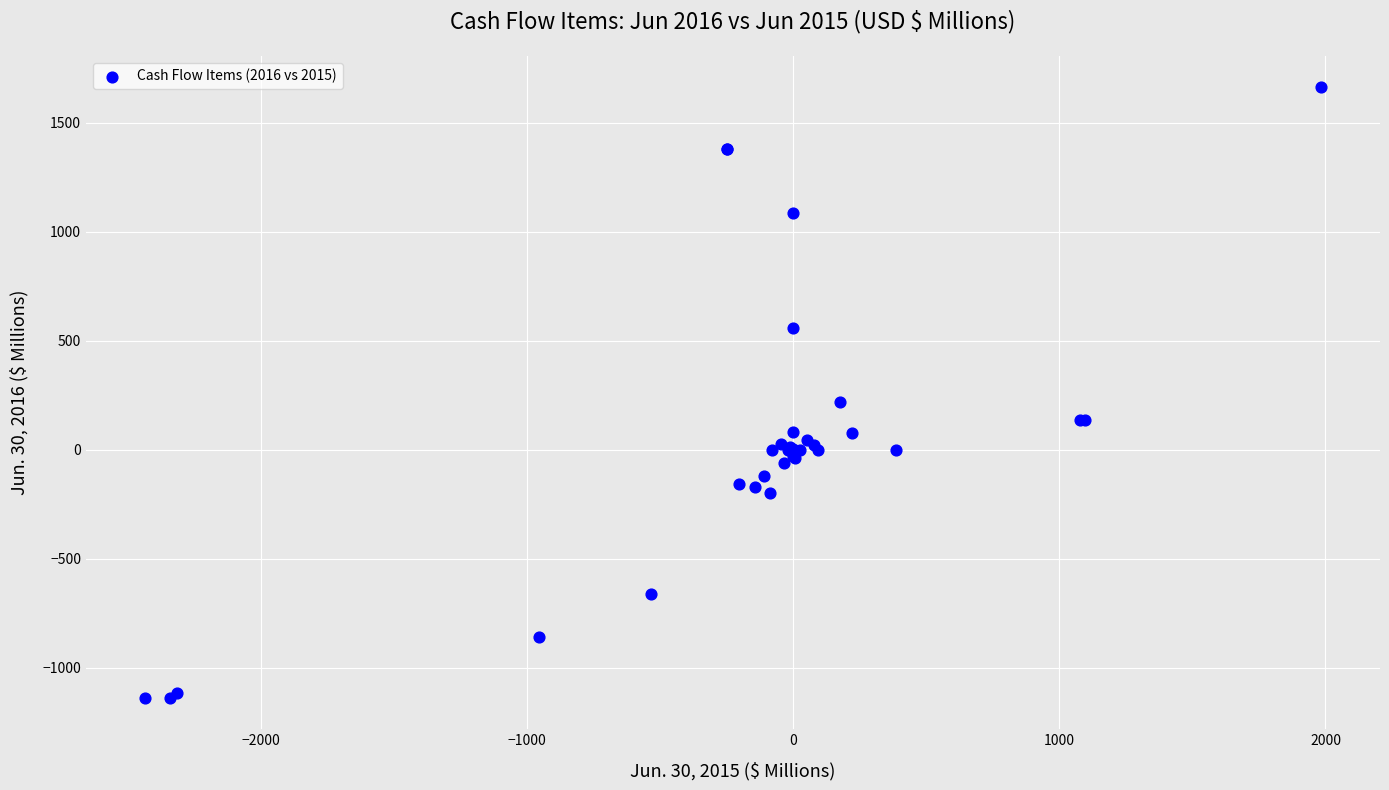

What Y value in the scatter plot is closest to 262?

218